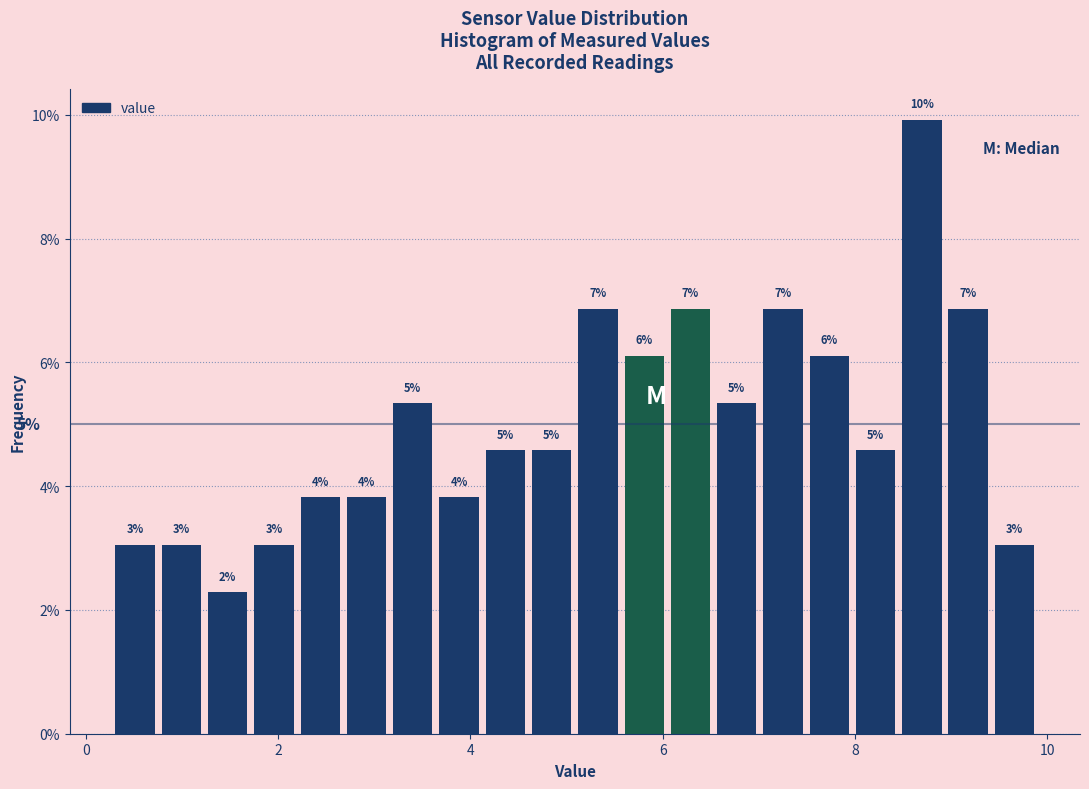

Around what value on the x-axis is the tallest bar? Give the approximate position of its centre, as read against the axis.

8.6